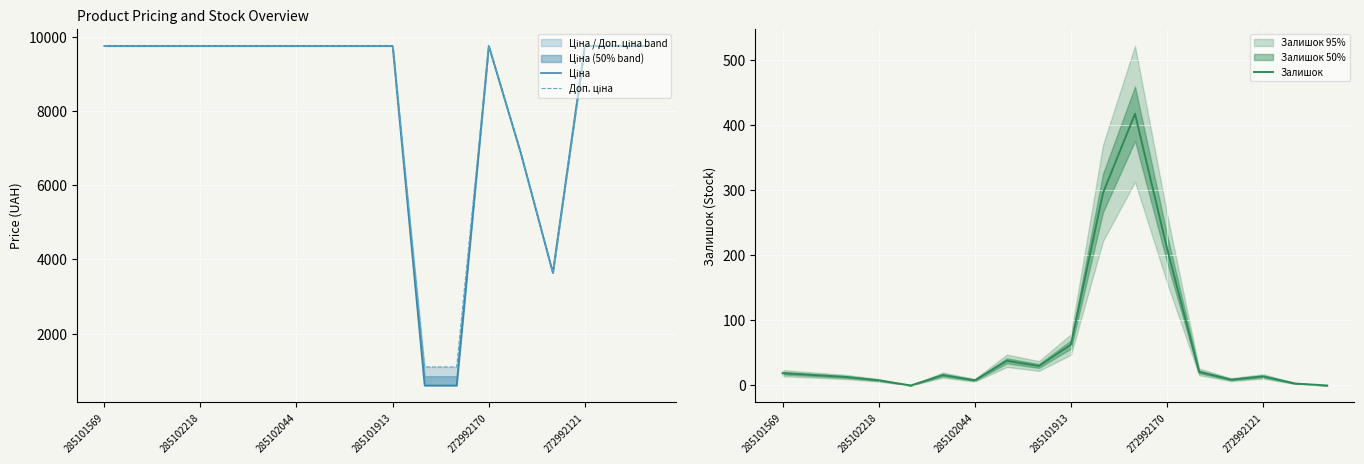

Where is Ціна nearest to the value 5182?

14